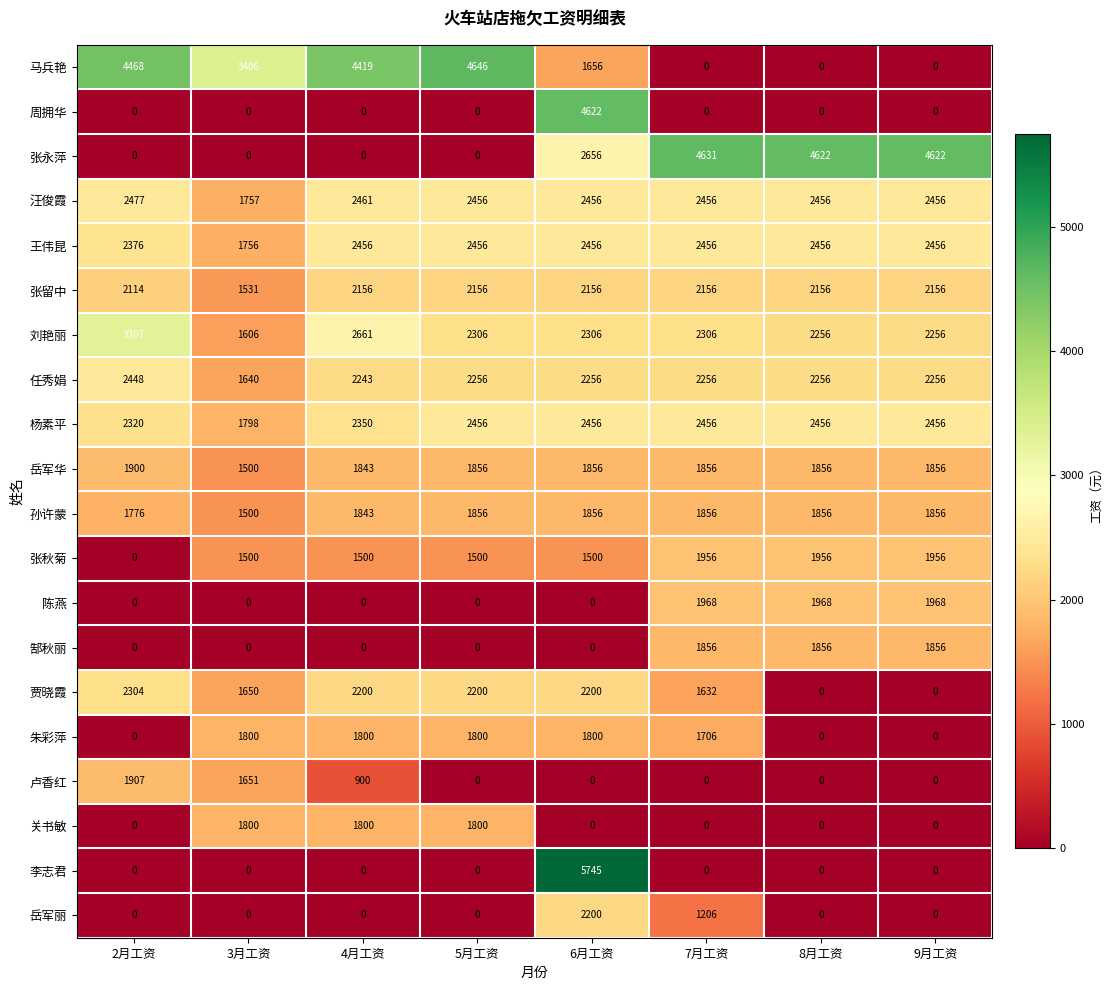

The 王伟昆 series shows 1070 at 3月工资. True or false?

False